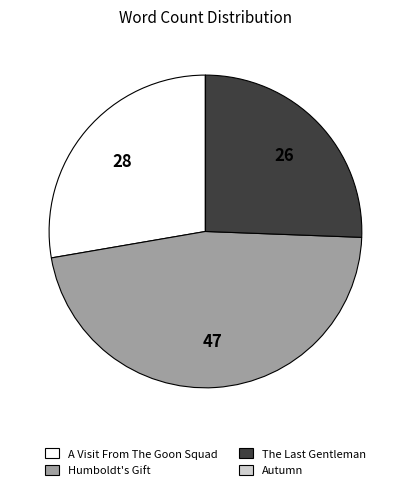

True or false: A Visit From The Goon Squad accounts for 28% of the total.

True